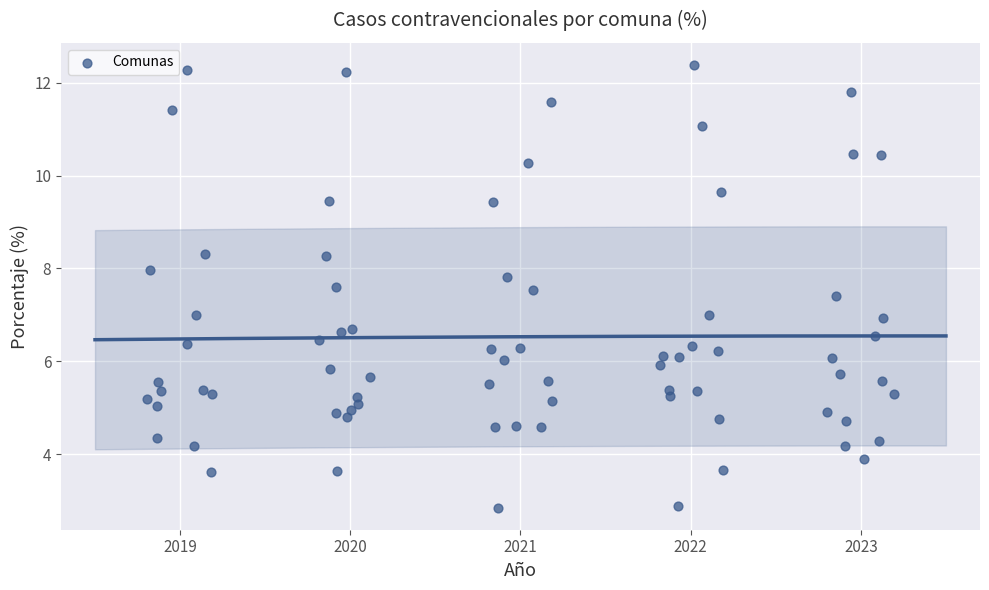

What is the range of Y values (max minus min)?

9.5